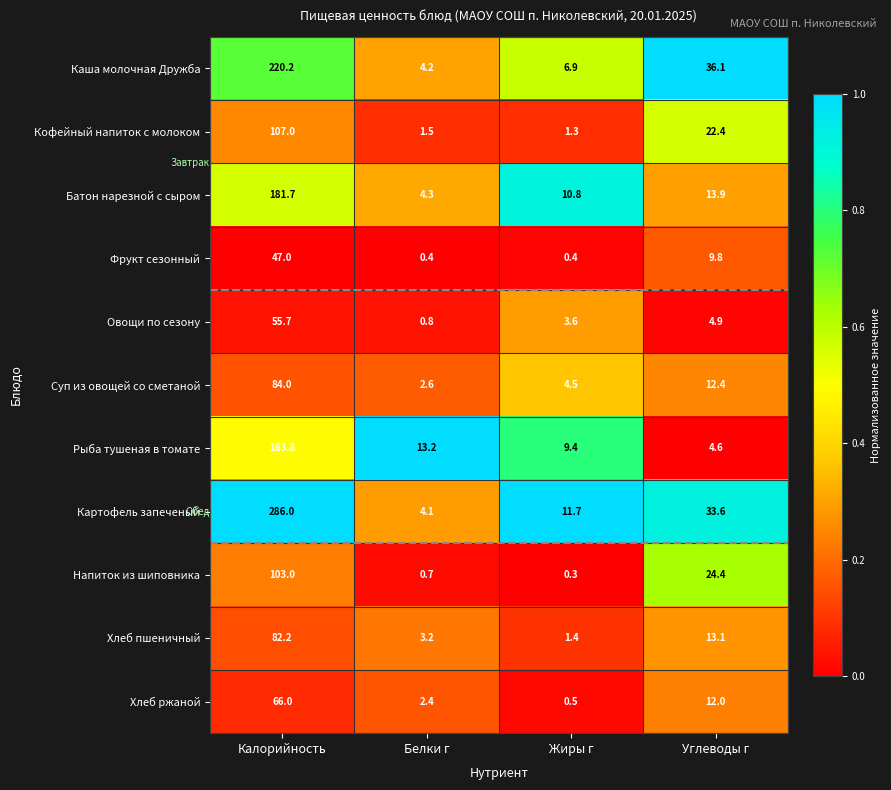

Which series changed the most between Жиры г and Углеводы г?

Каша молочная Дружба